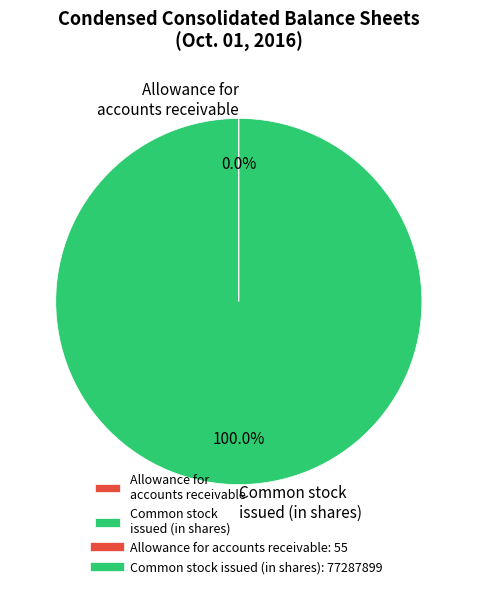

Which slice is the largest?

Common stock issued (in shares)